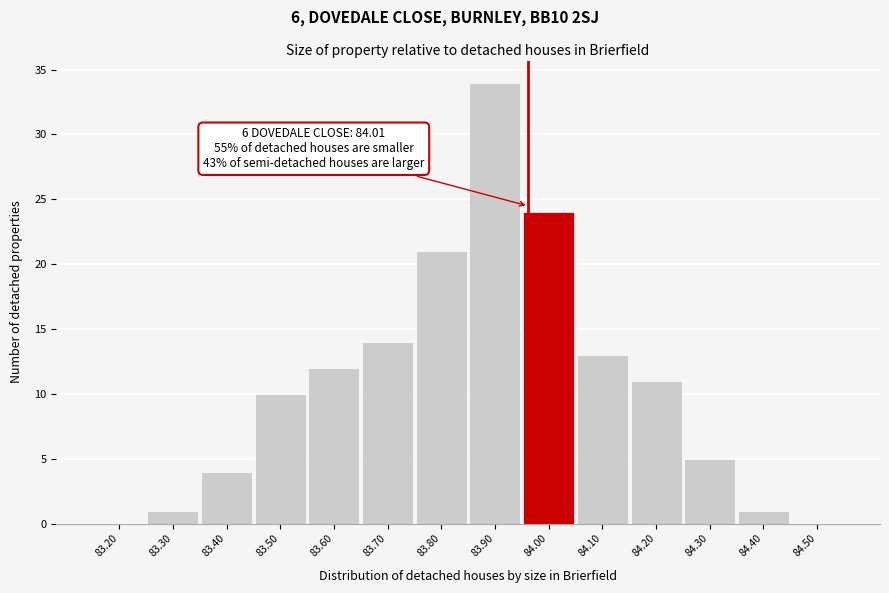

Reading left to right, extract all data points from this chart.

83.20=0	83.30=1	83.40=4	83.50=10	83.60=12	83.70=14	83.80=21	83.90=34	84.00=24	84.10=13	84.20=11	84.30=5	84.40=1	84.50=0